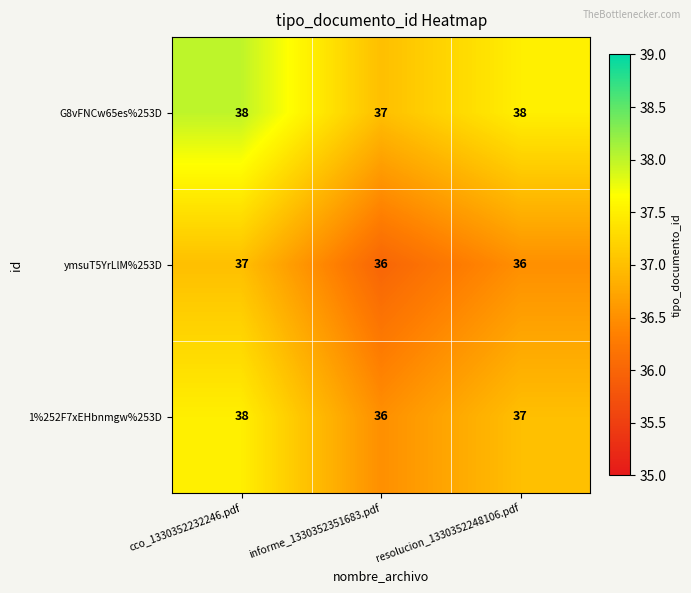

Which series has the largest range (max minus min)?

1%252F7xEHbnmgw%253D